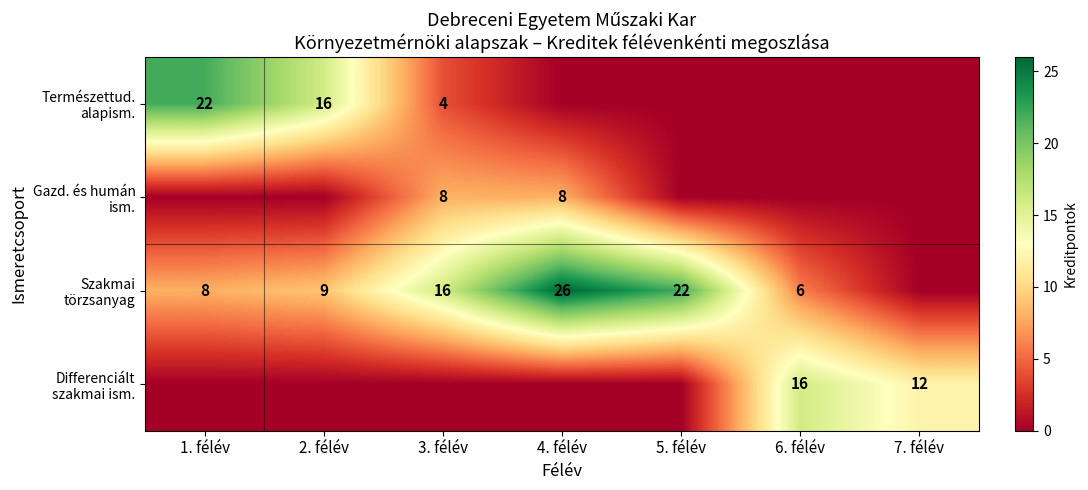

What is the difference between the second highest and second lowest values in the Differenciált szakmai ism. series?

12